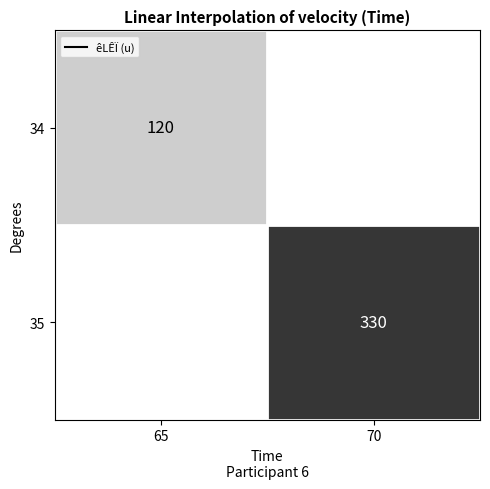

Rank the series by their average value, from lowest to highest.

34, 35